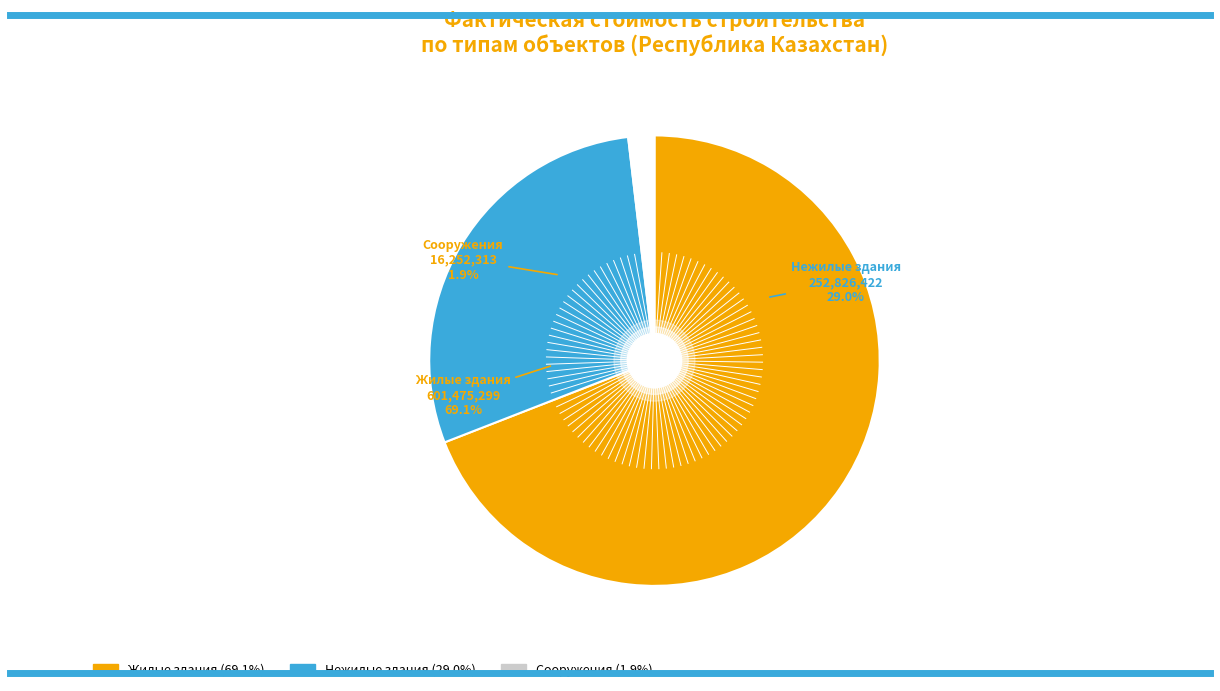

What percentage is the Нежилые здания slice, to the nearest percent?

29%